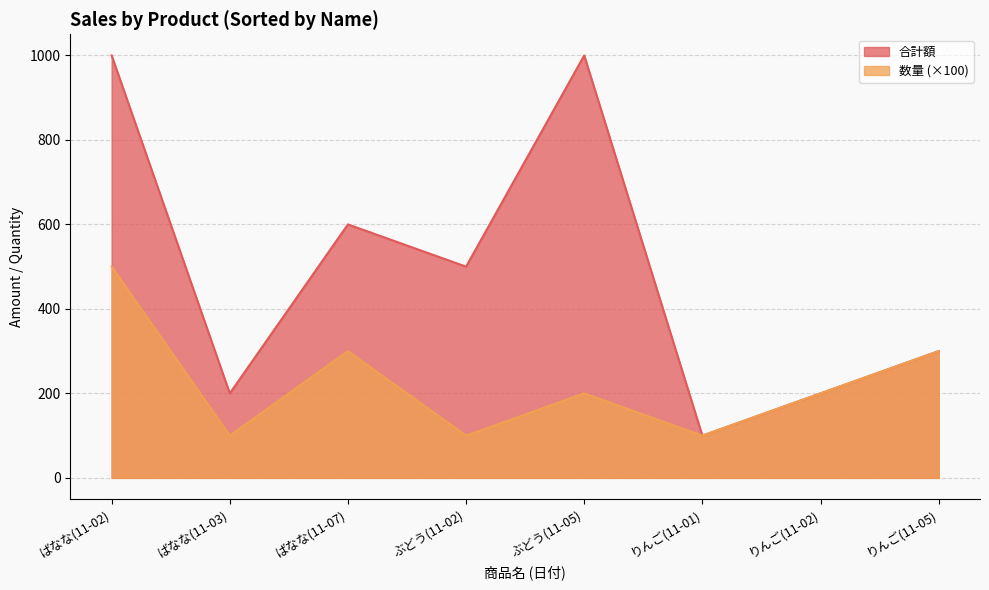

What are all the series names shown in the legend?

合計額, 数量 (×100)